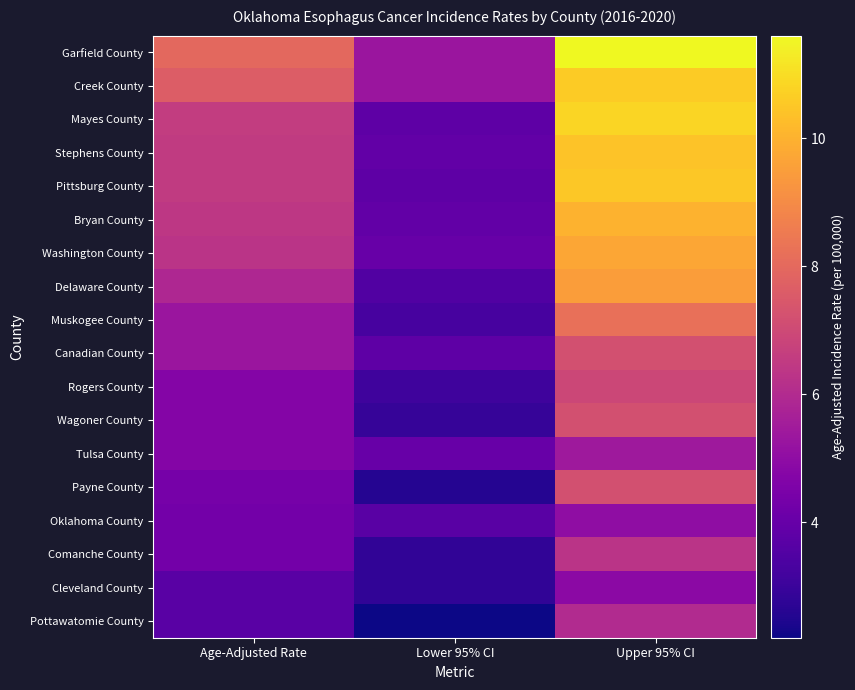

What is the maximum value shown in the chart?

11.6